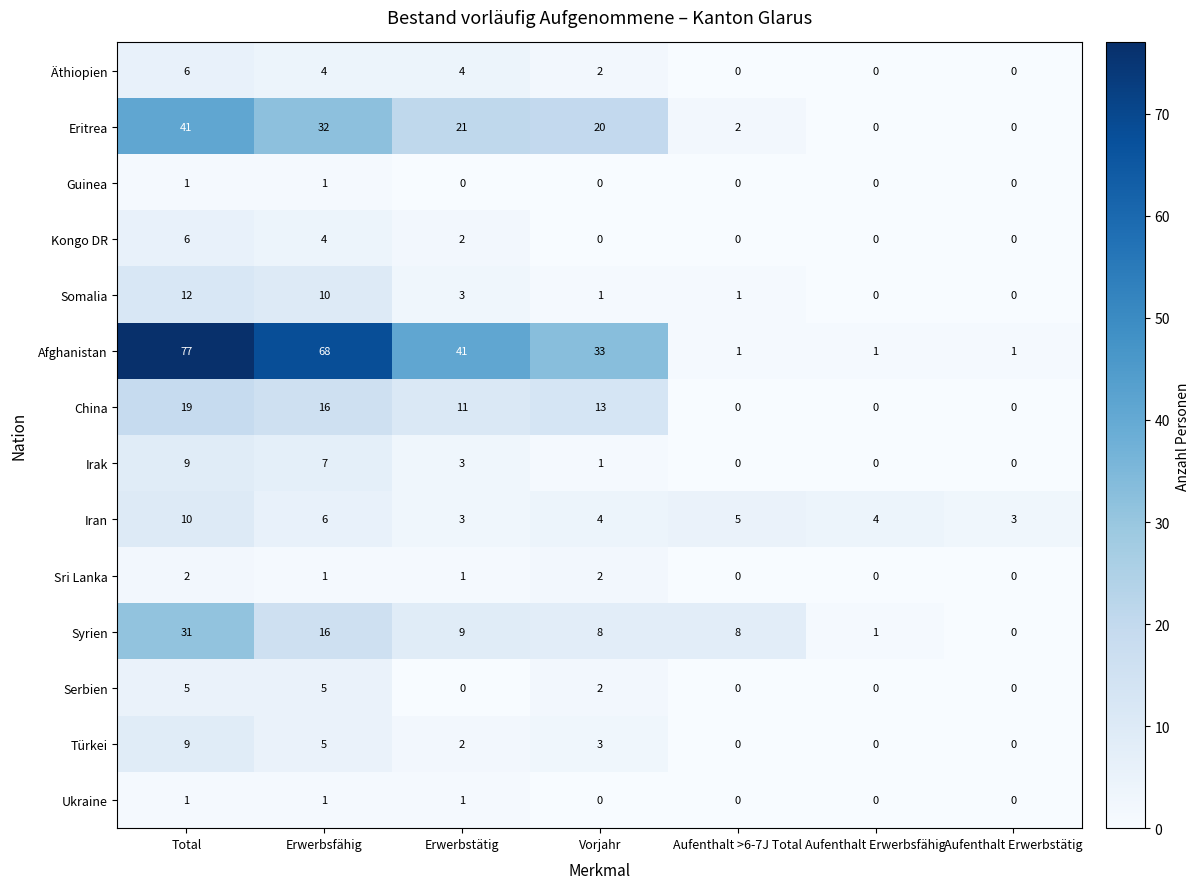

The Sri Lanka series shows 1 at Aufenthalt >6-7J Total. True or false?

False